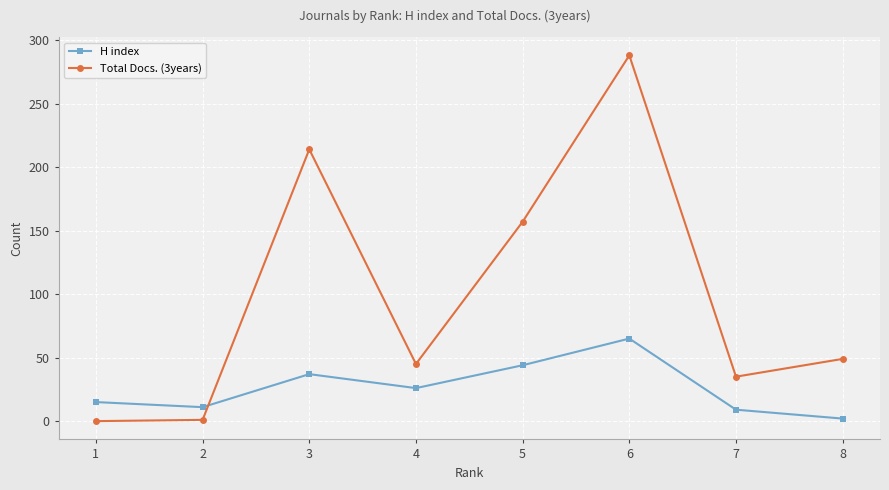

How many interior local peaks does the H index series have?

2